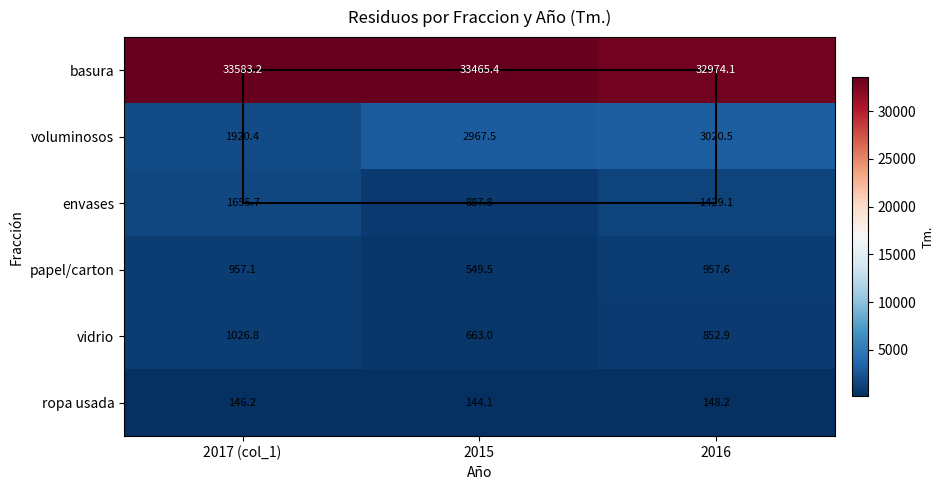

At how many categories does at least one series exceed 17498?

3